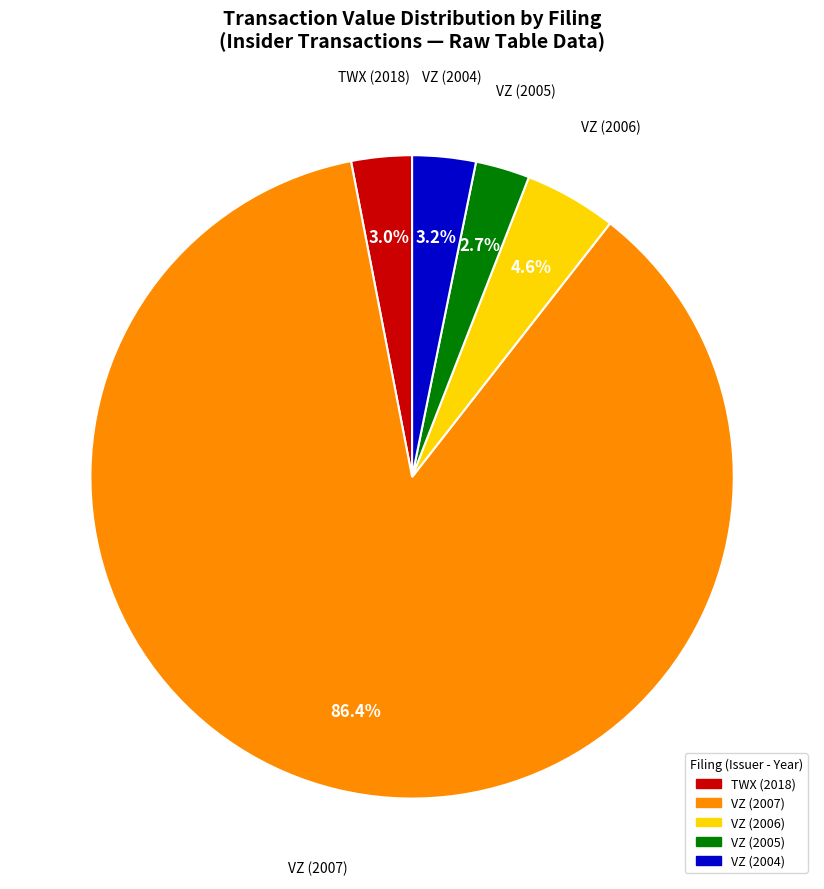

What percentage is the VZ (2006) slice, to the nearest percent?

5%